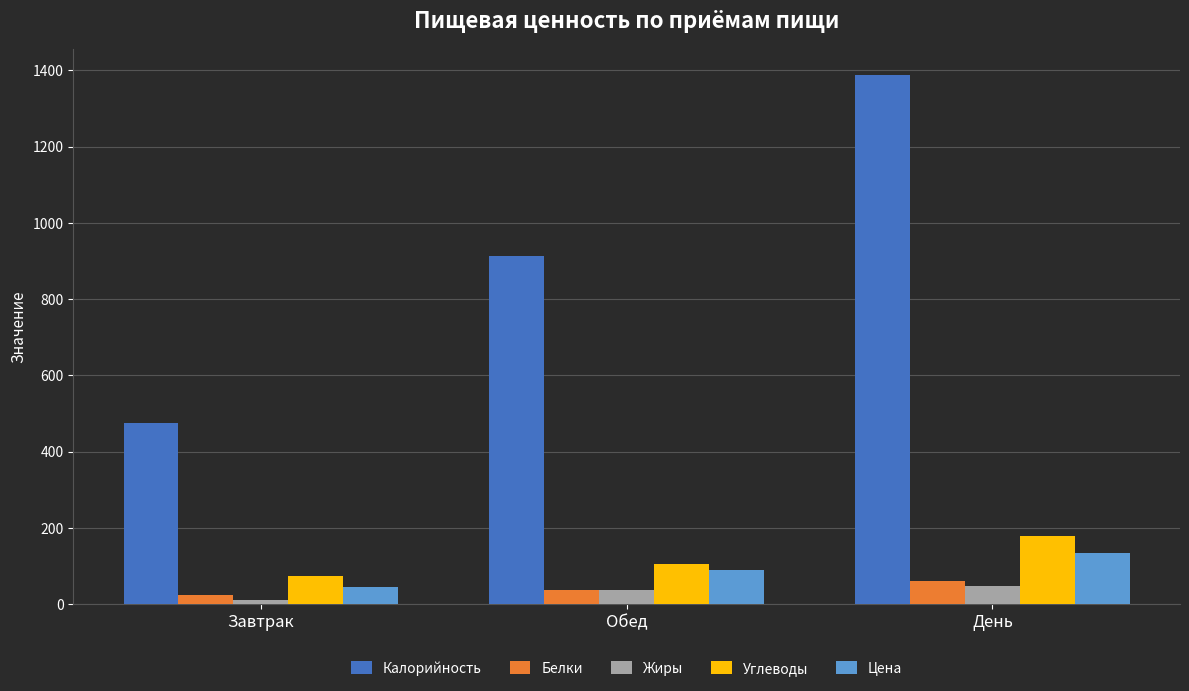

The Белки series shows 105.7 at День. True or false?

False